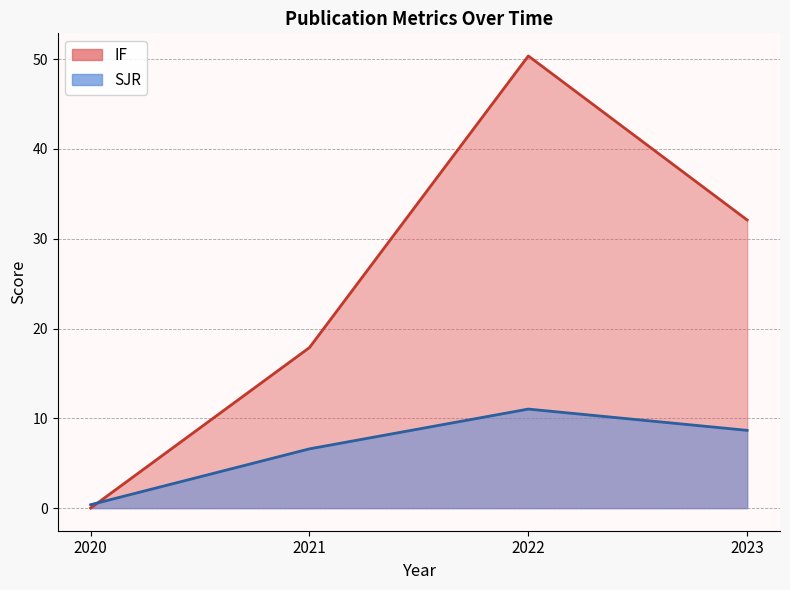

In SJR, how many points are lower than both neighbors (excluding endpoints)?

0